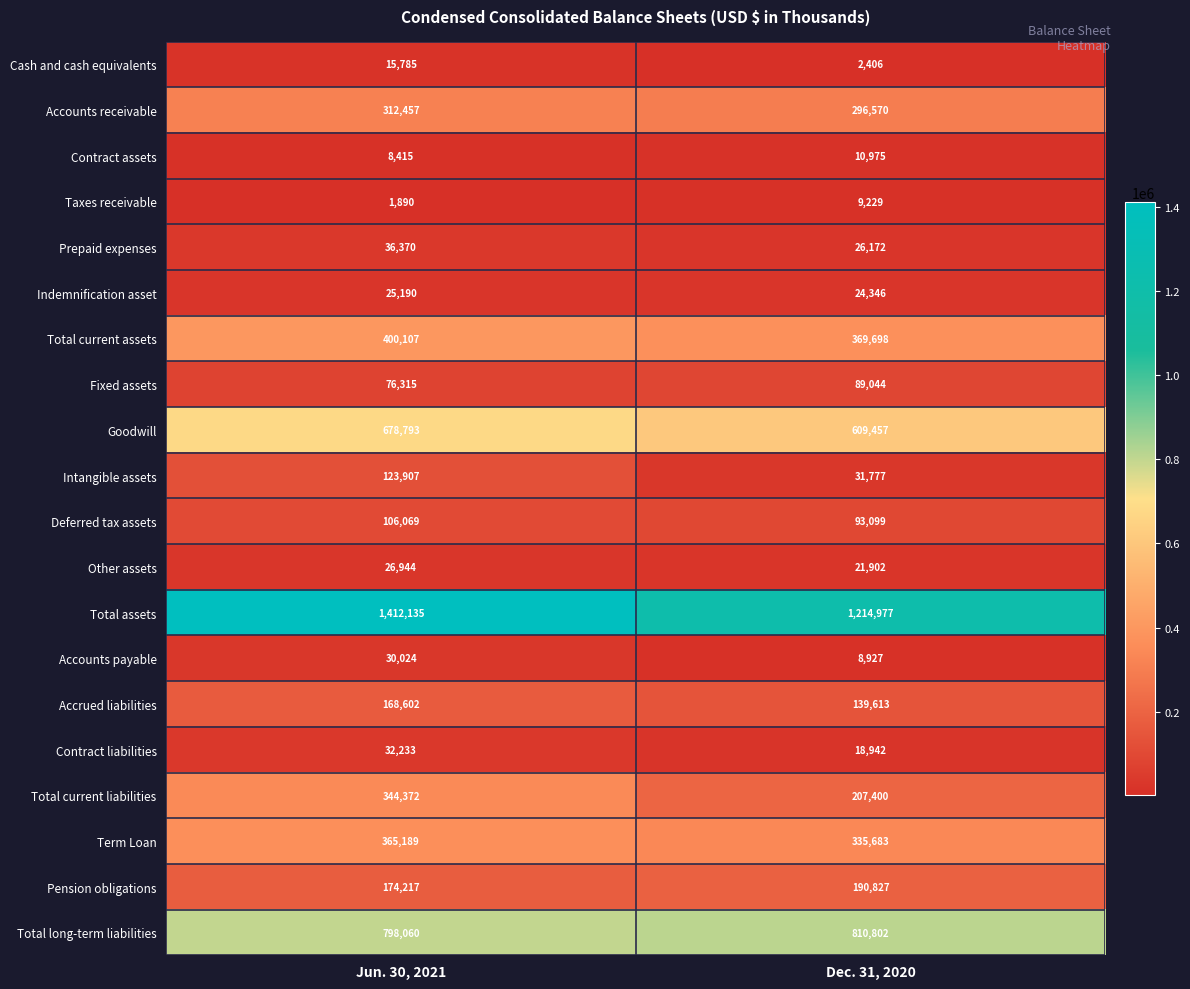

Where is Fixed assets nearest to the value 82679?

Jun. 30, 2021